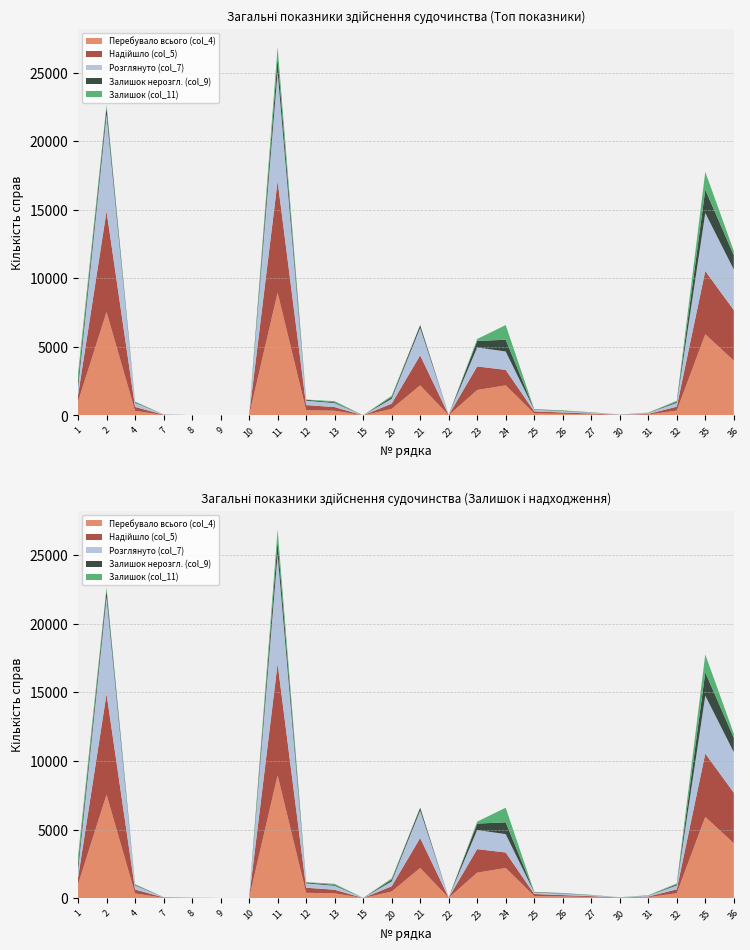

Reading right to left, what are all the values shown in this chart?

Залишок (col_11): 36=310	35=1308	32=75	31=27	30=0	27=17	26=29	25=6	24=1068	23=144	22=0	21=20	20=97	15=5	13=85	12=16	11=820	10=0	9=0	8=9	7=0	4=53	2=198	1=557
Перебувало всього (col_4): 36=3997	35=5921	32=358	31=70	30=22	27=79	26=125	25=152	24=2197	23=1859	22=18	21=2201	20=480	15=6	13=348	12=387	11=8955	10=4	9=4	8=9	7=26	4=339	2=7545	1=1013
Розглянуто (col_7): 36=2955	35=4229	32=284	31=61	30=20	27=68	26=100	25=123	24=1338	23=1388	22=16	21=2001	20=355	15=5	13=289	12=322	11=7965	10=4	9=4	8=1	7=23	4=297	2=7066	1=560
Надійшло (col_5): 36=3687	35=4613	32=283	31=43	30=22	27=62	26=96	25=146	24=1129	23=1715	22=18	21=2181	20=383	15=1	13=263	12=371	11=8135	10=4	9=4	8=0	7=26	4=286	2=7347	1=456
Залишок нерозгл. (col_9): 36=1042	35=1692	32=74	31=9	30=2	27=11	26=25	25=29	24=859	23=471	22=2	21=200	20=125	15=1	13=59	12=65	11=990	10=0	9=0	8=8	7=3	4=42	2=479	1=453